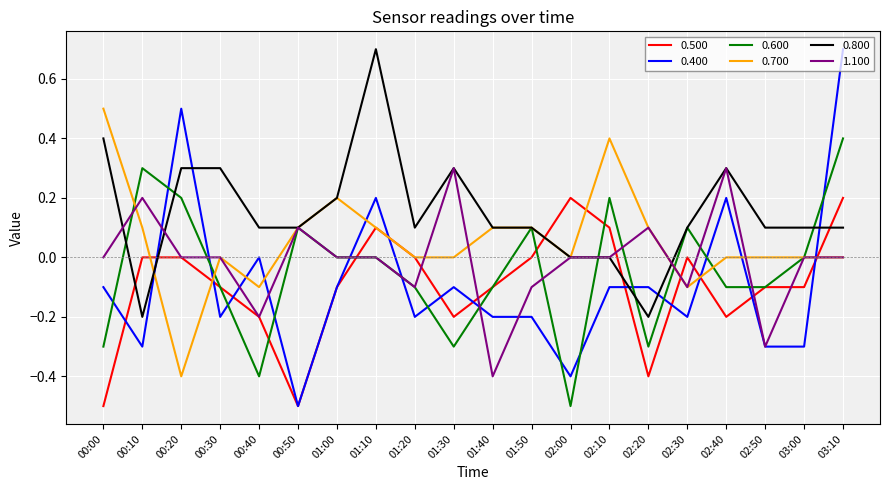

Is the value of 0.700 at 02:30 greater than the value of 0.500 at 02:20?

Yes